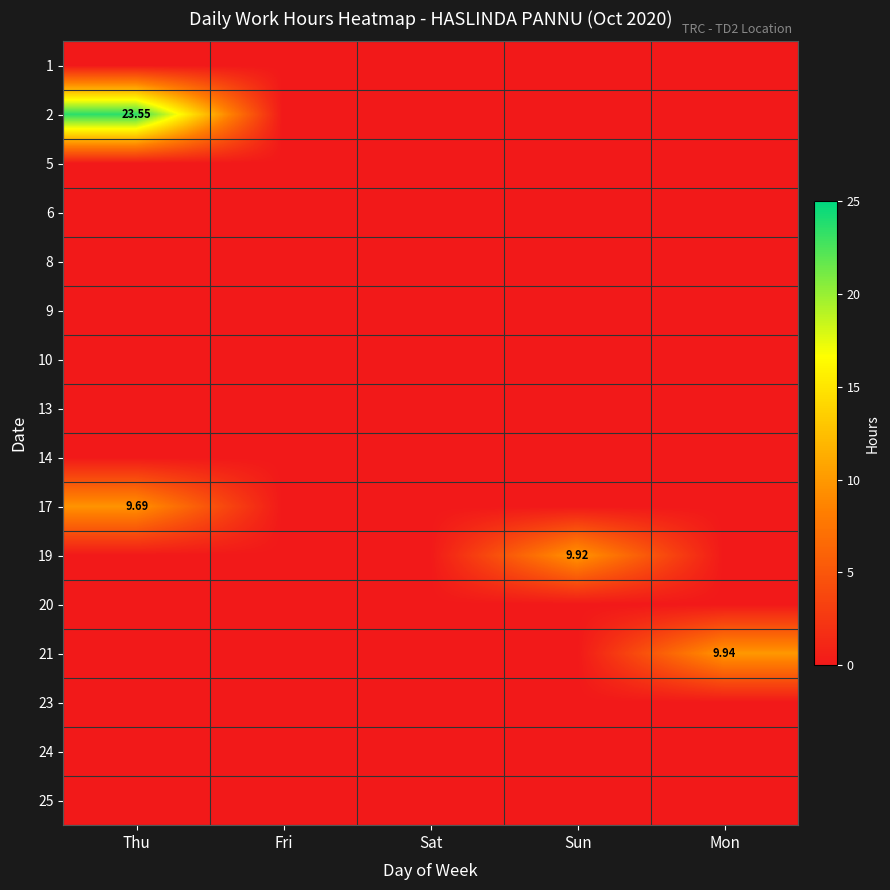

At Sat, list the series in order from smallest to largest.

1, 2, 5, 6, 8, 9, 10, 13, 14, 17, 19, 20, 21, 23, 24, 25